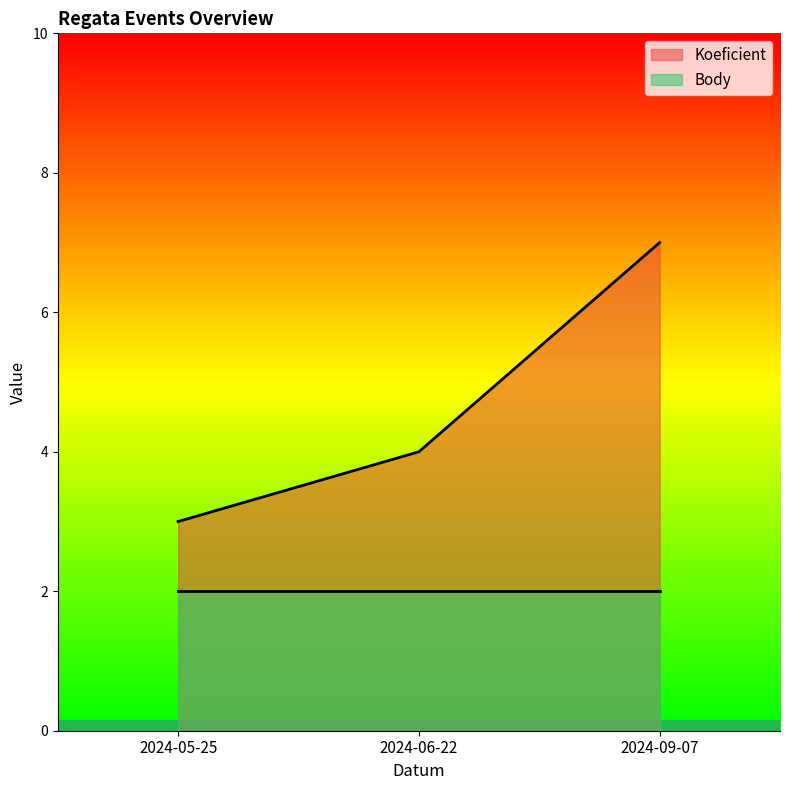

What is the average value?

5